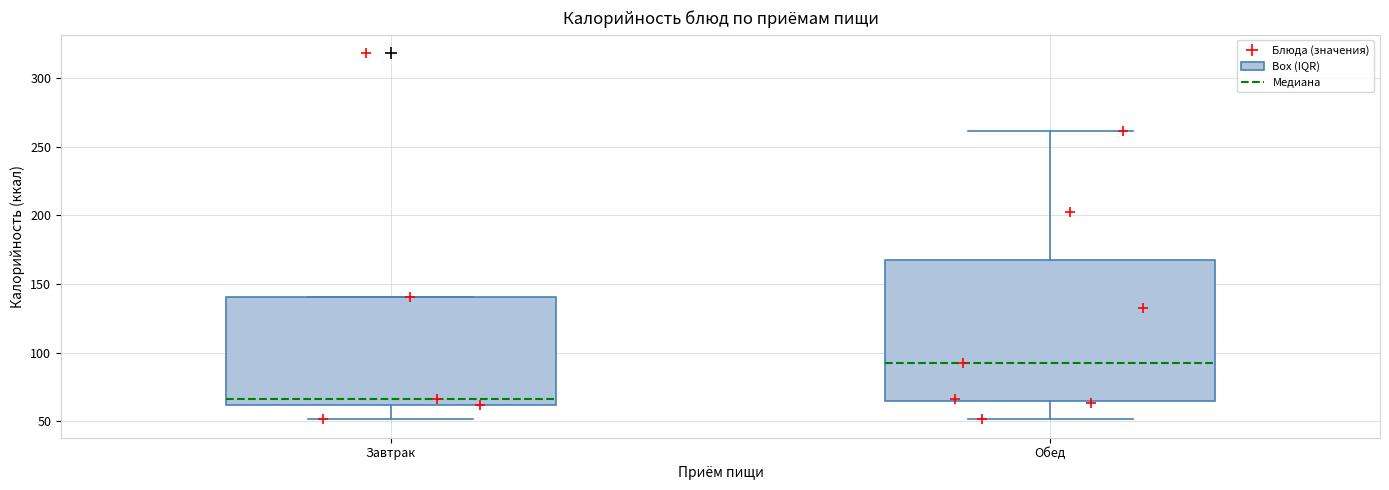

Reading left to right, read every box against the y-axis: the position of its median line, the range the box covers, and the ends of its whiskers. The values are not printed on the chart, so give them approximately, as read against the axis.

Завтрак: median 65, box 60 to 140, whiskers 50 to 140
Обед: median 95, box 65 to 170, whiskers 50 to 260